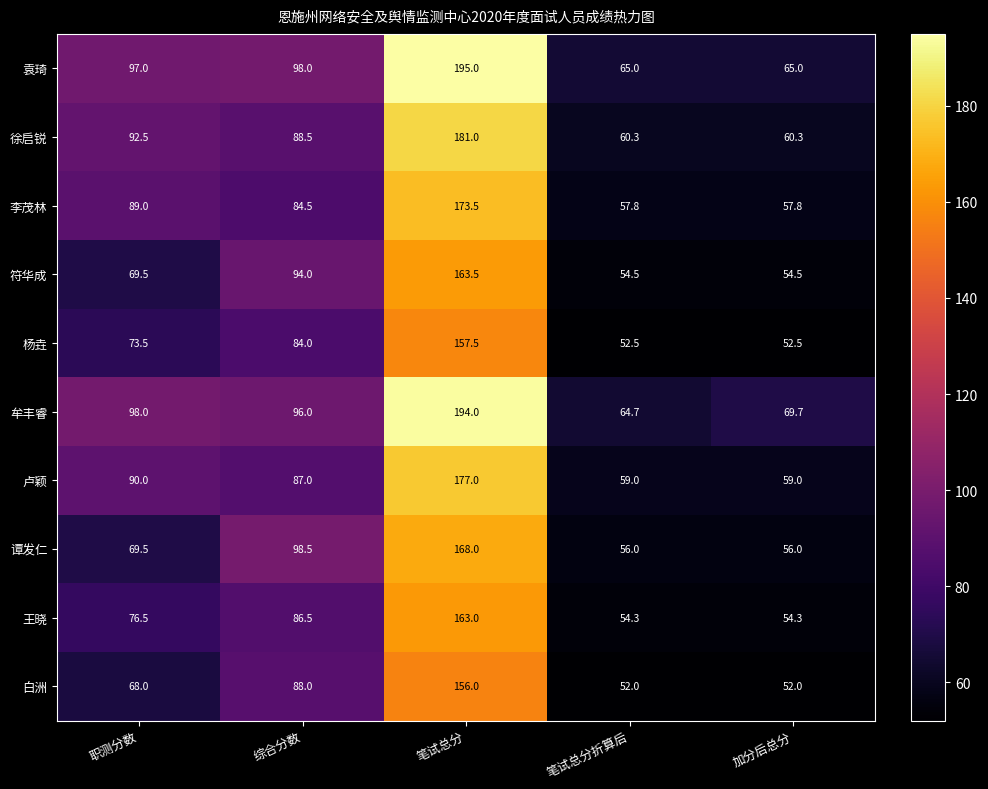

Where is 符华成 nearest to the value 109?

综合分数